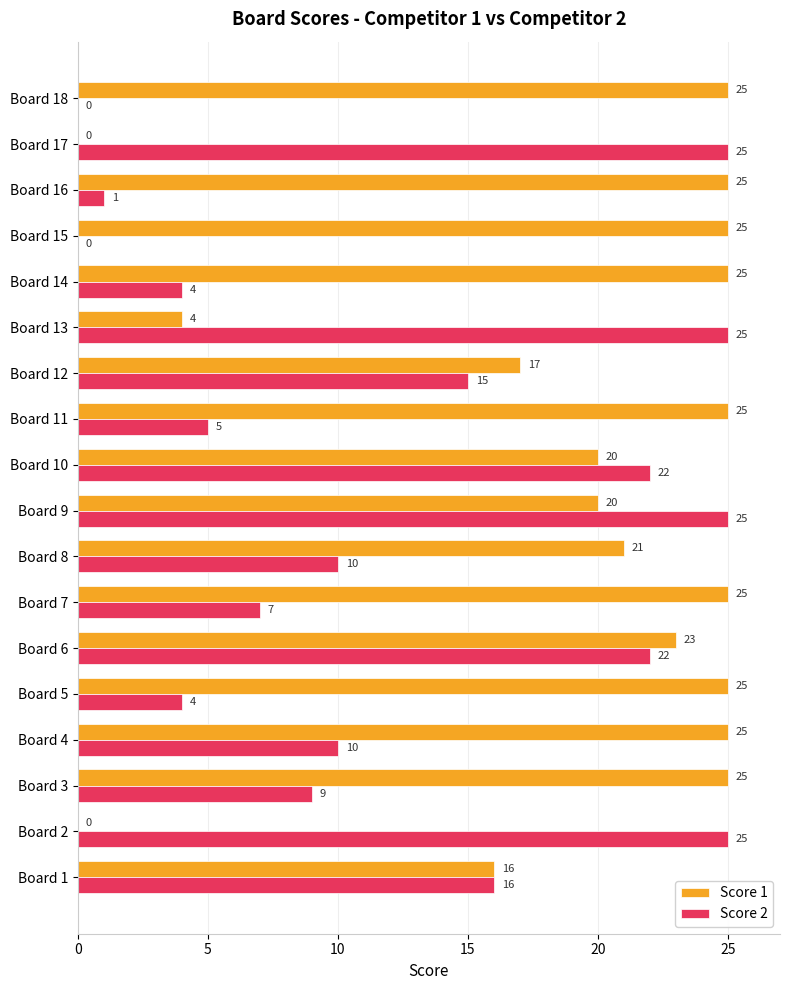

What is the maximum value shown in the chart?

25